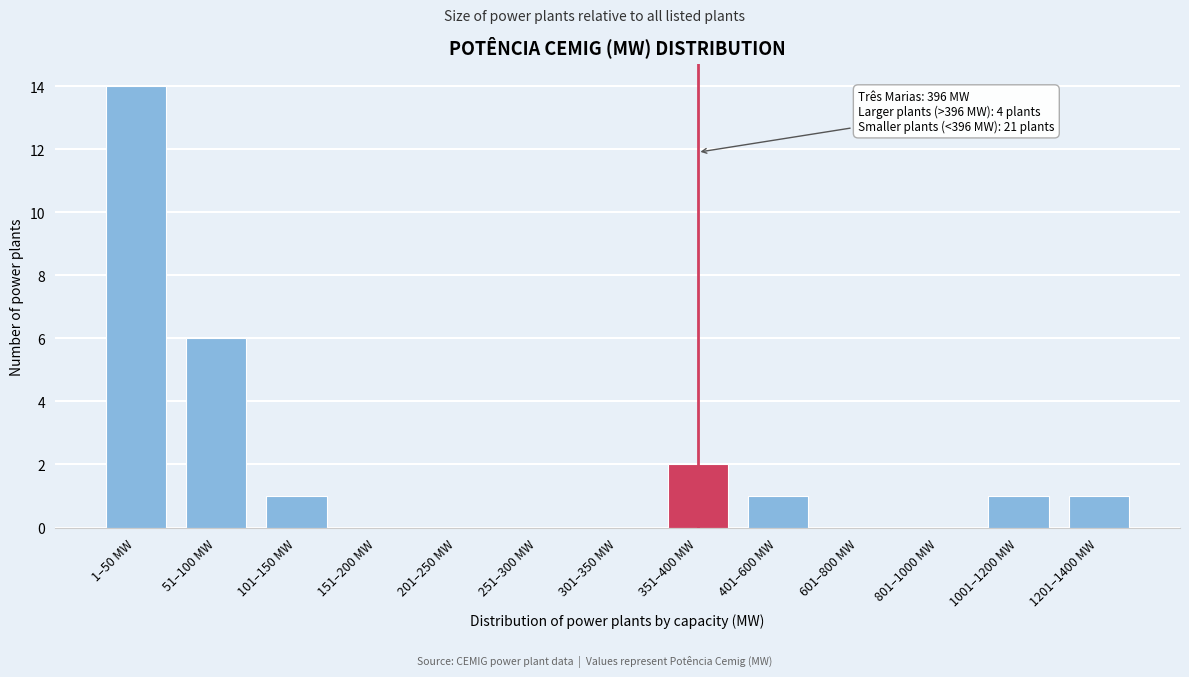

Reading left to right, transcribe all the data shown in this chart.

1–50 MW=14	51–100 MW=6	101–150 MW=1	151–200 MW=0	201–250 MW=0	251–300 MW=0	301–350 MW=0	351–400 MW=2	401–600 MW=1	601–800 MW=0	801–1000 MW=0	1001–1200 MW=1	1201–1400 MW=1